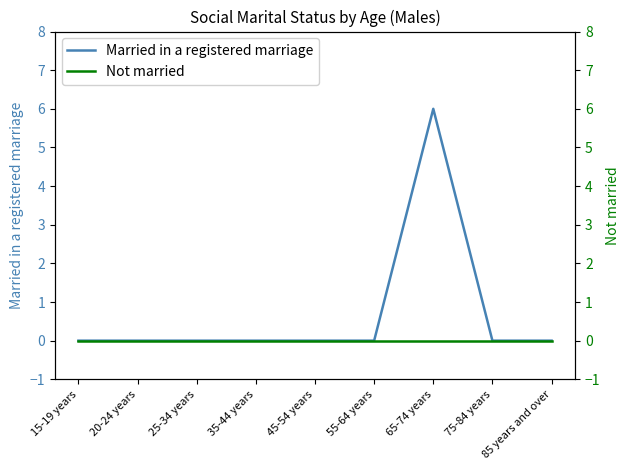

Reading left to right, what are all the values shown in this chart?

Married in a registered marriage: 15-19 years=0	20-24 years=0	25-34 years=0	35-44 years=0	45-54 years=0	55-64 years=0	65-74 years=6	75-84 years=0	85 years and over=0
Not married: 15-19 years=0	20-24 years=0	25-34 years=0	35-44 years=0	45-54 years=0	55-64 years=0	65-74 years=0	75-84 years=0	85 years and over=0